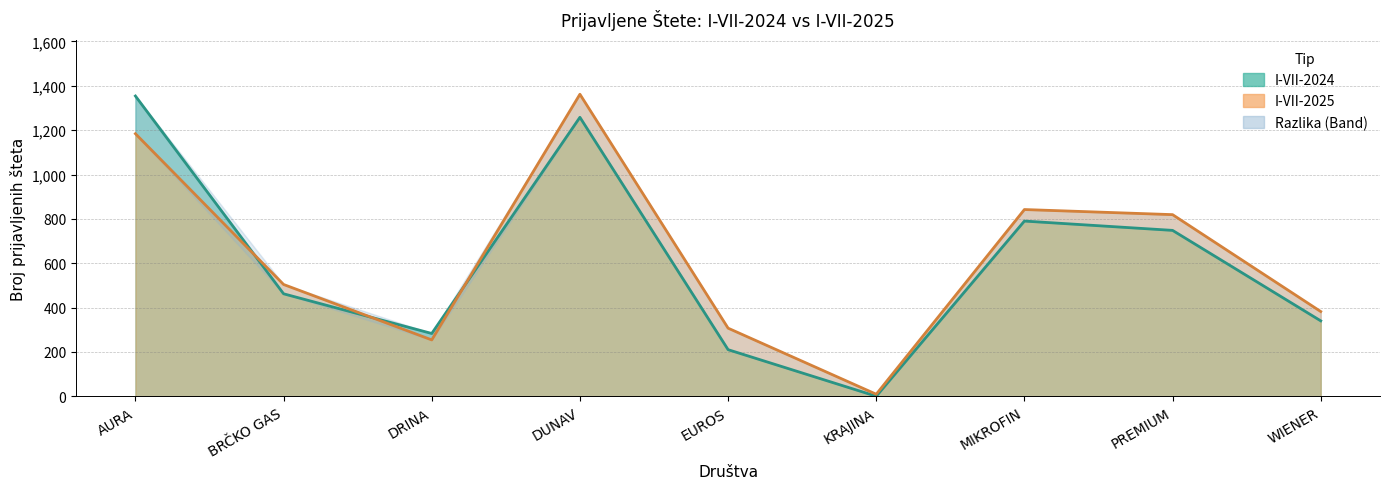

Where does the I-VII-2025 series first go above 504?

AURA